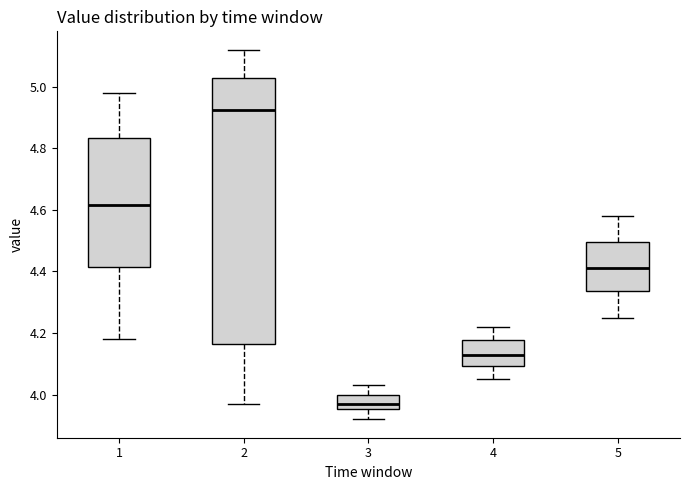

Where is the lower edge of the box at x = 1 on the y-axis? The values are not printed on the chart, so give them approximately, as read against the axis.

4.42